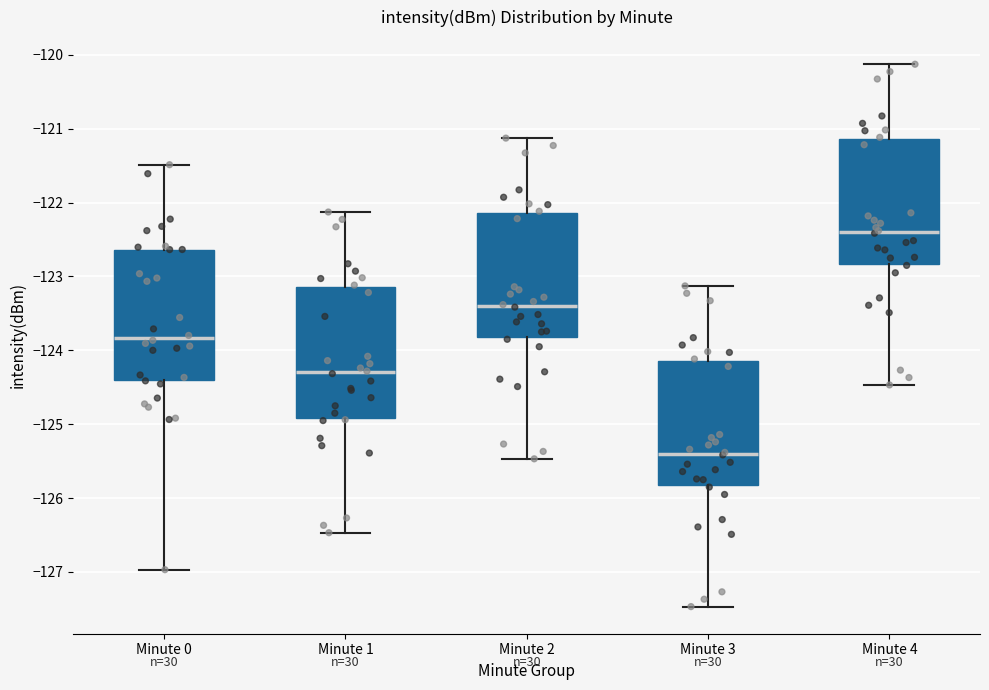

Which box's median line is the highest?

Minute 4